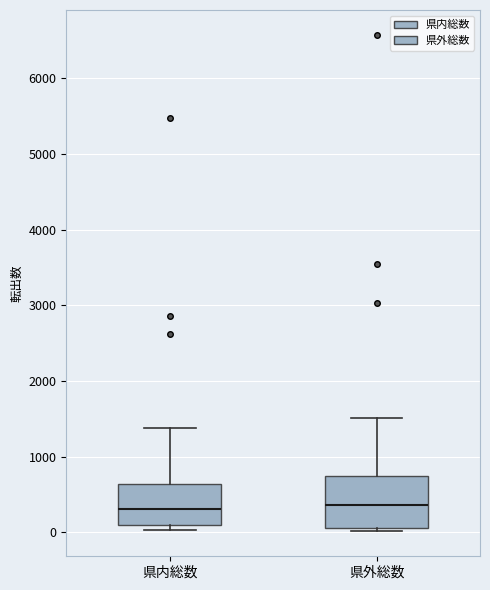

Reading left to right, transcribe this box plot: for each box, give where its median line is, the range the box spans, and where its two whiskers end, as read against the y-axis. The values are not printed on the chart, so give them approximately, as read against the axis.

県内総数: median 300, box 100 to 600, whiskers 0 to 1400
県外総数: median 400, box 100 to 700, whiskers 0 to 1500